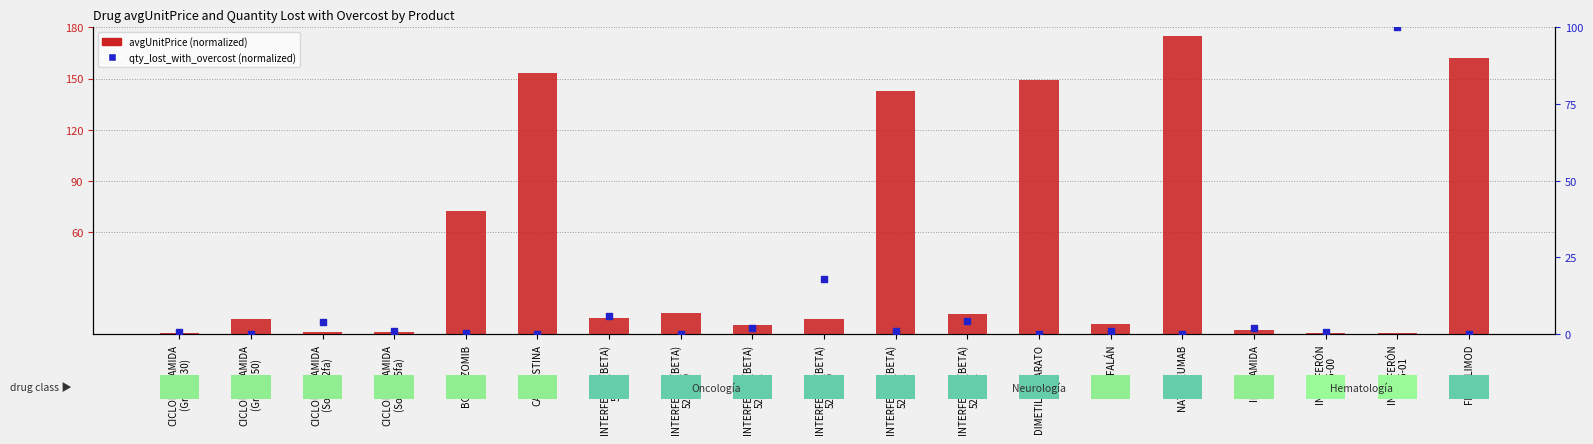

Which series contains the lowest Y value?

quantity_lost_with_overcost (normalized)